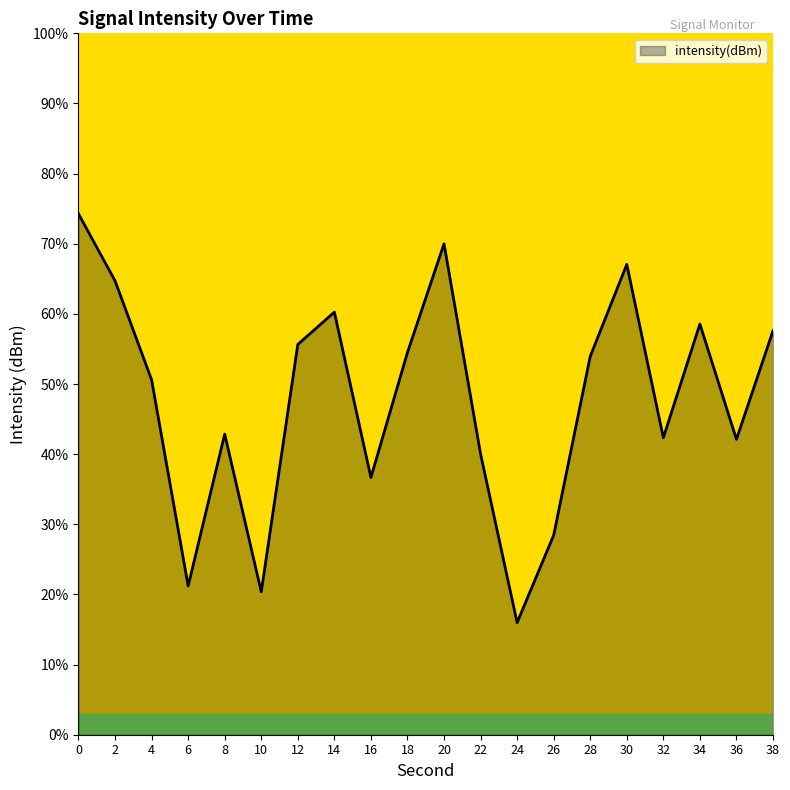

What is the difference between the maximum and minimum values?

58.3